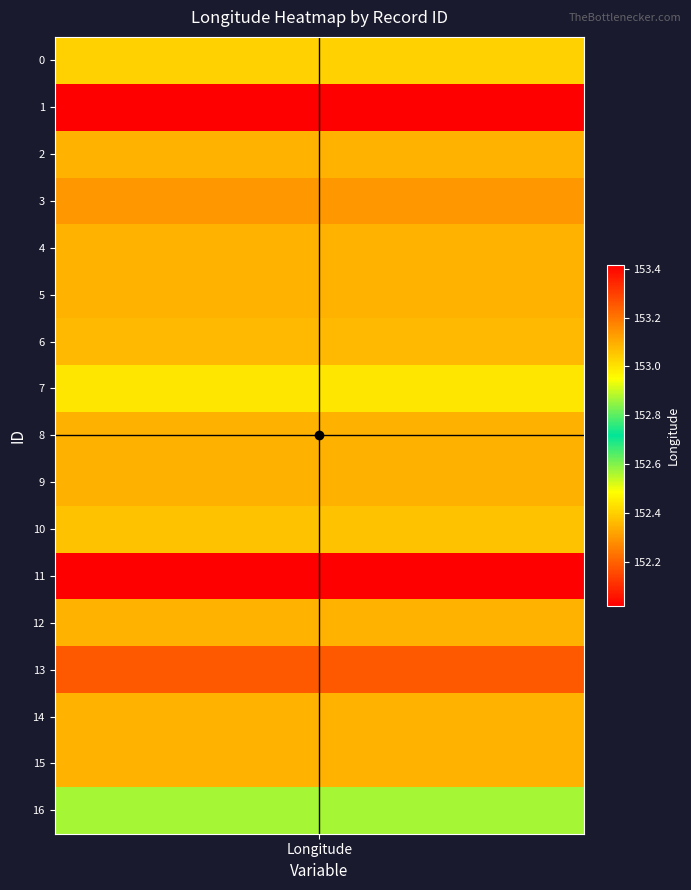

At which label is mid_row_line closest to 8?

Longitude